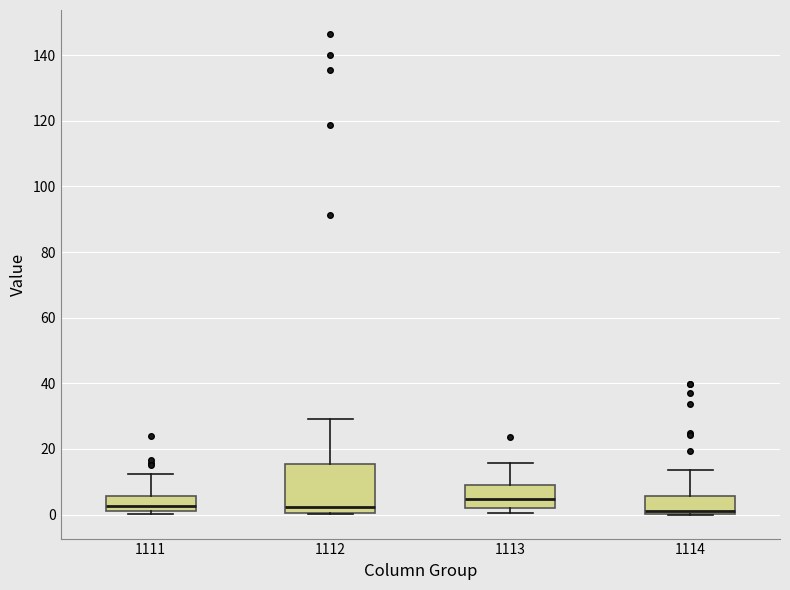

Where is the lower edge of the box at x = 1111 on the y-axis? The values are not printed on the chart, so give them approximately, as read against the axis.

0